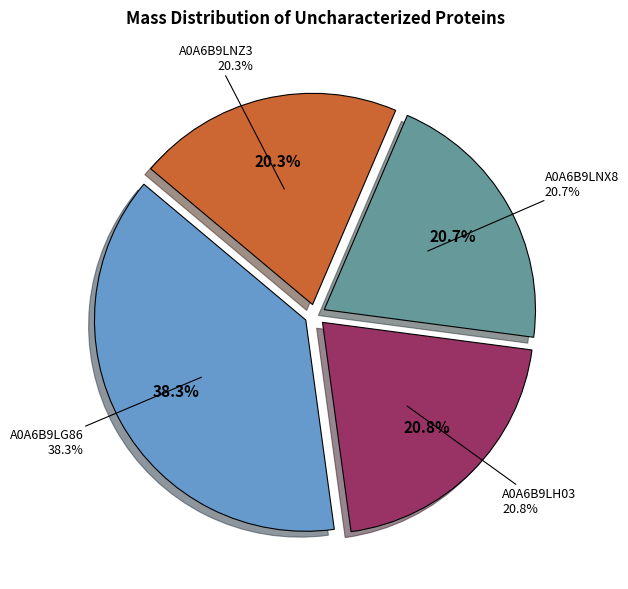

To the nearest percent, what portion does A0A6B9LNX8 represent?

21%